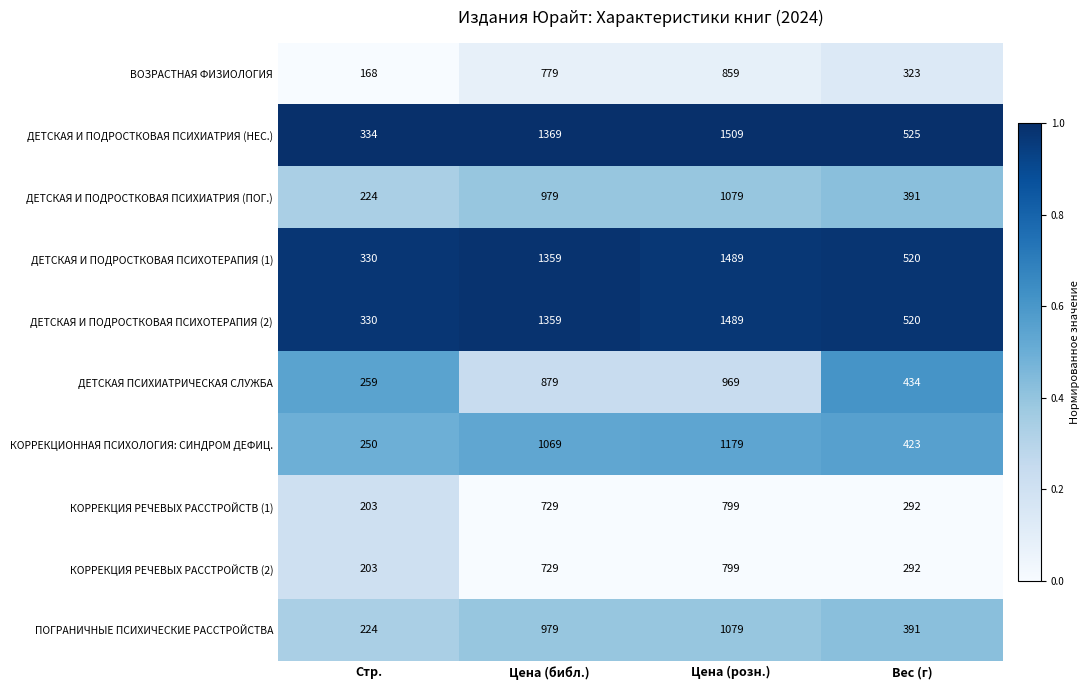

At which category is the sum across all series the highest?

Цена (розн.)